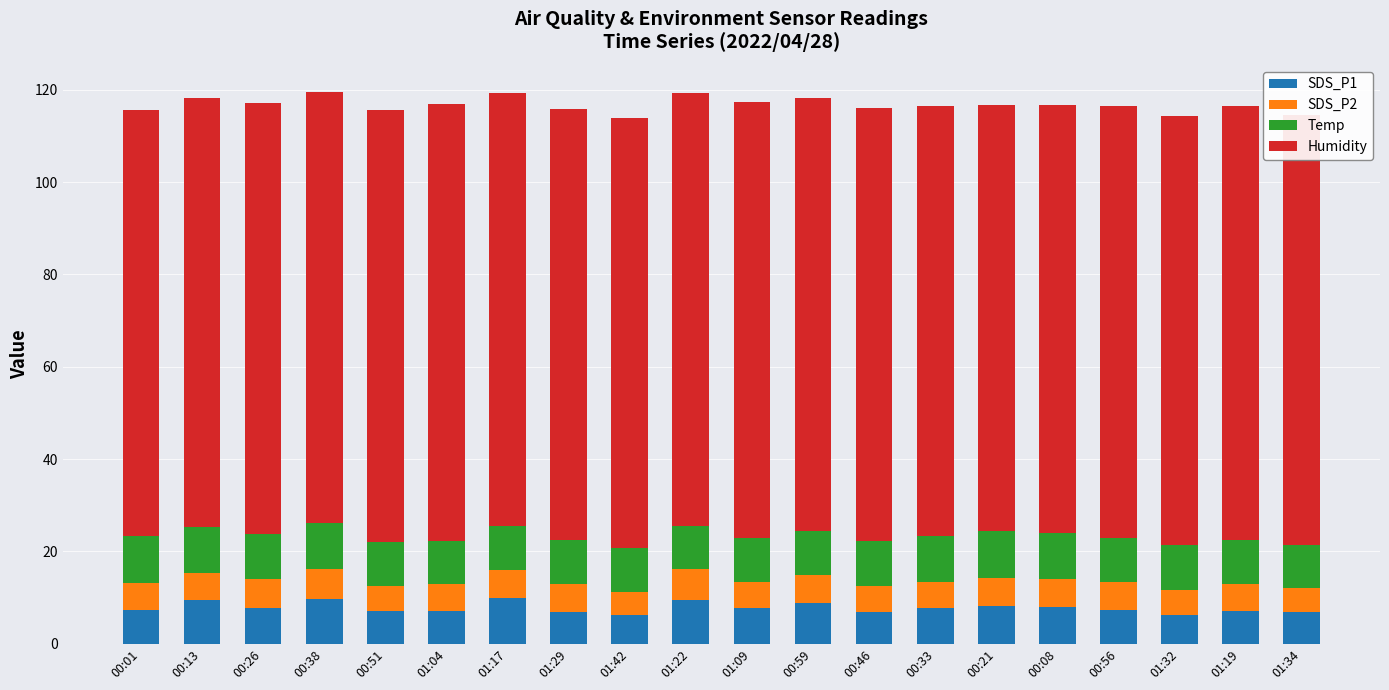

What is the total value across all series at 00:59?

118.3